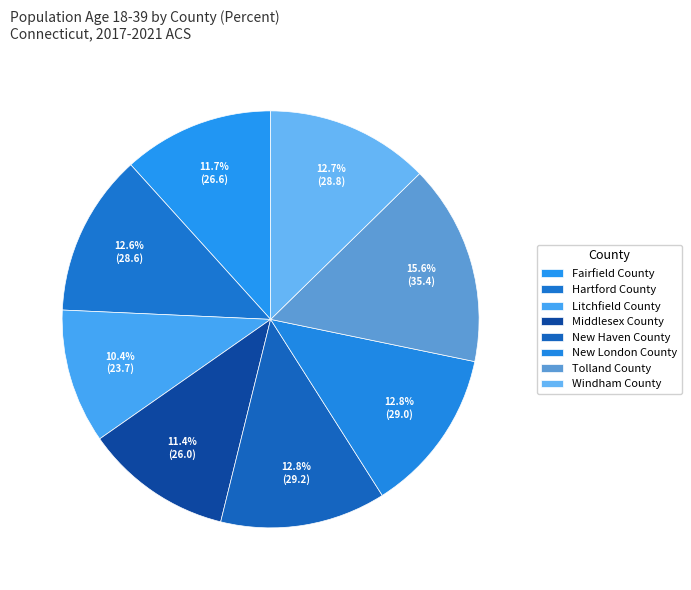

Is it true that Fairfield County is 12% of the pie?

True